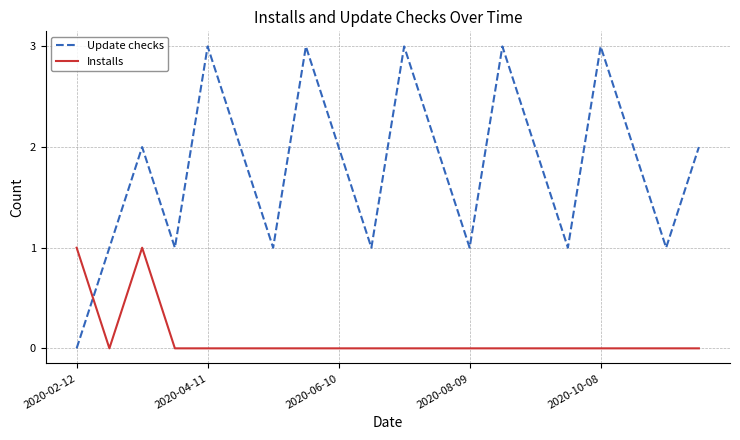

Count the Installs values in the range 0 to 1.

20